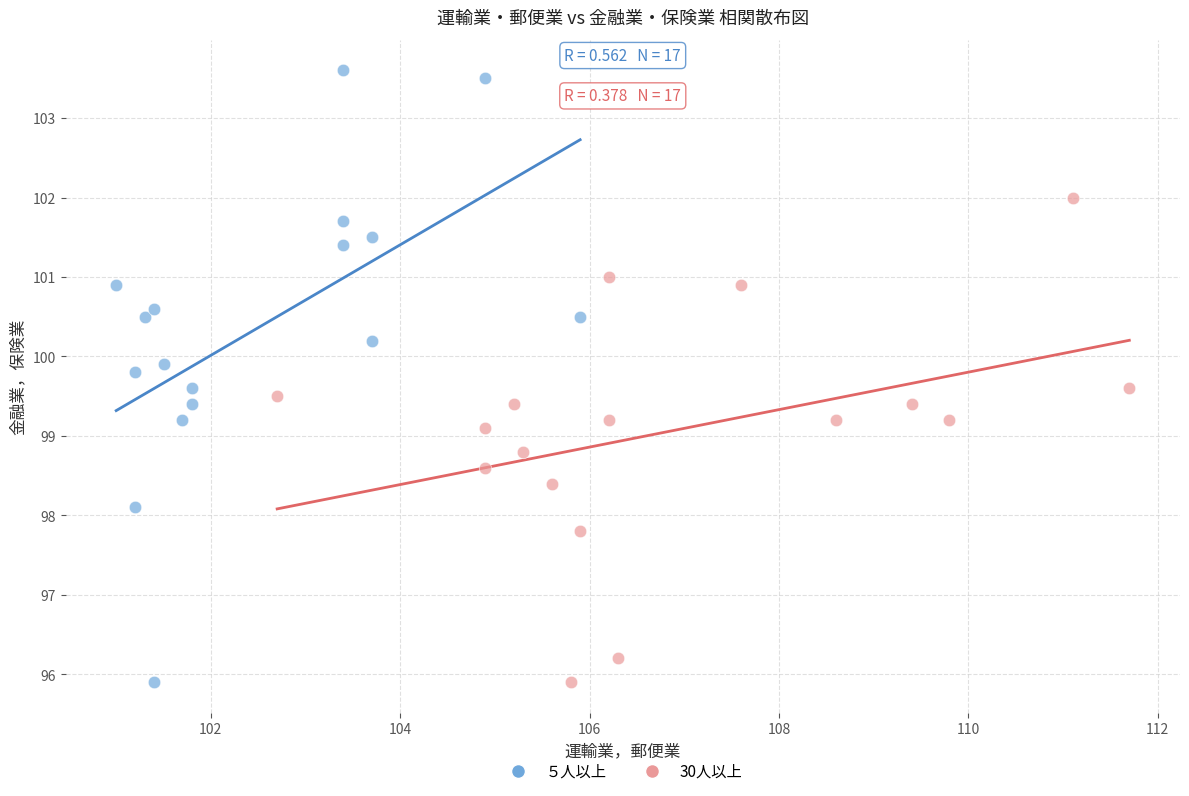

Which series contains the highest Y value?

５人以上